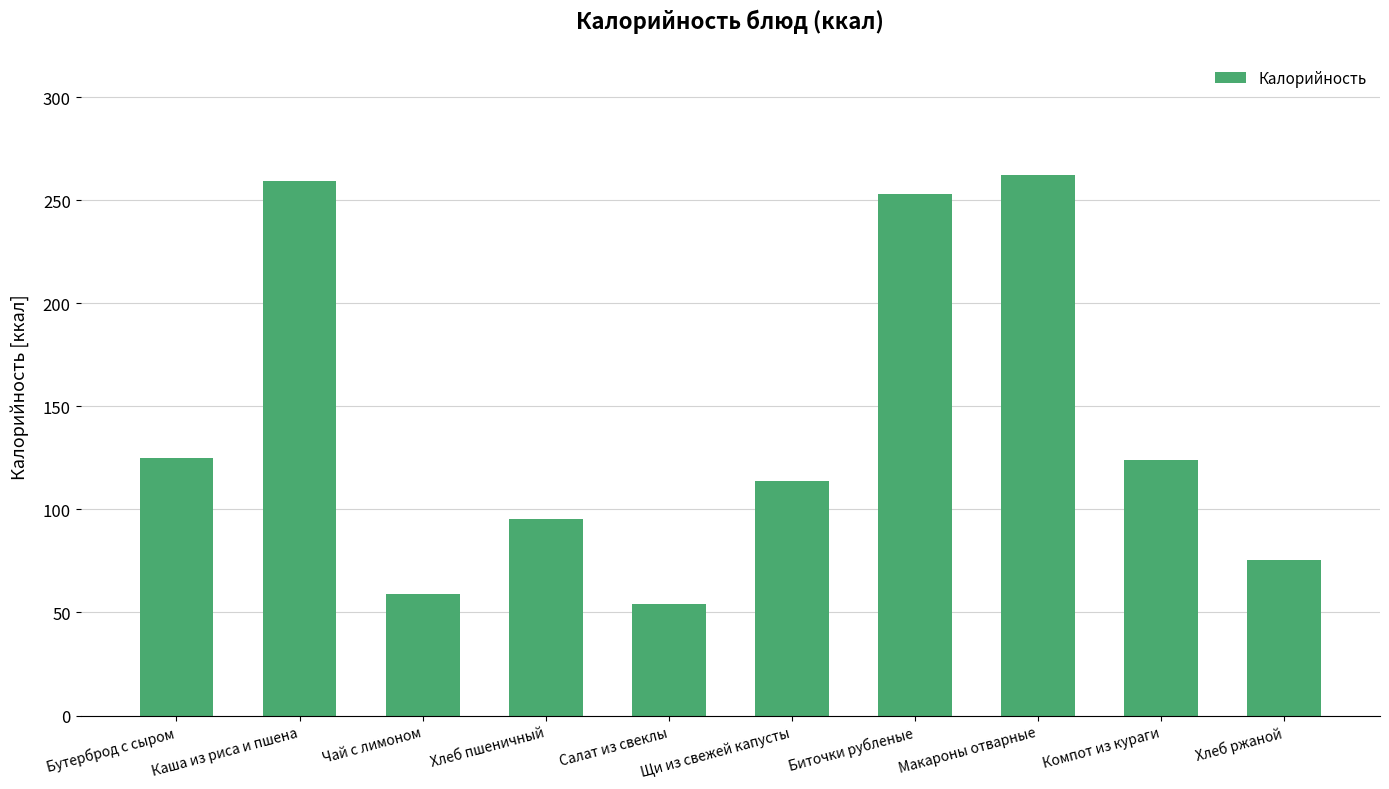

What is the value of the 7th bar from the left?

252.9